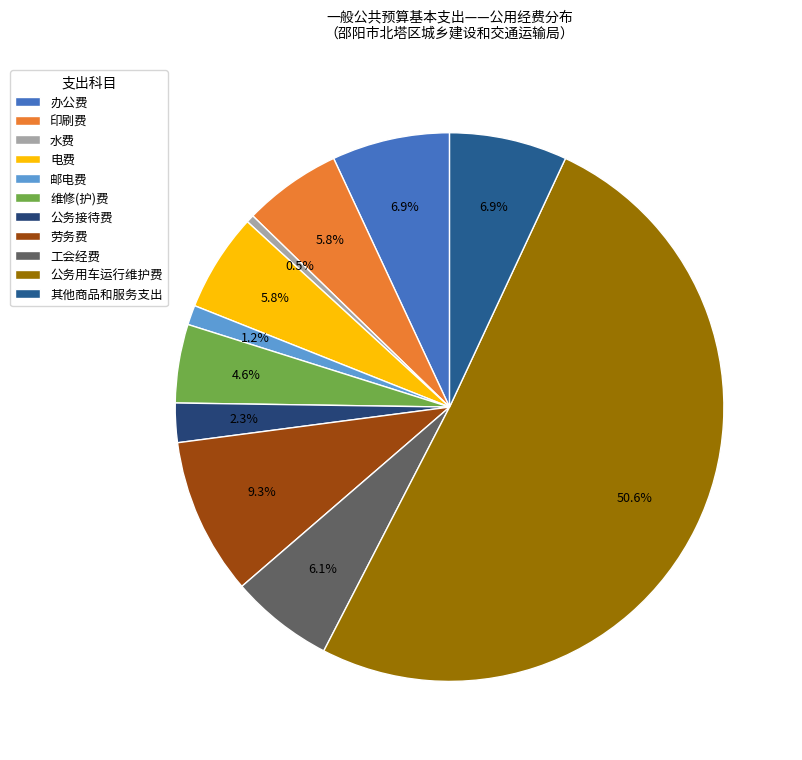

How many slices are in this pie chart?

11